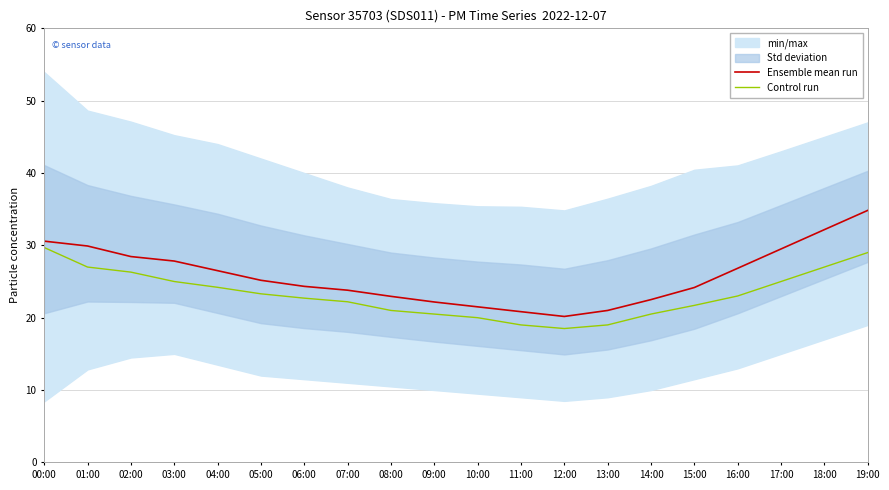

Is the value of Control run at 17:00 greater than the value of Ensemble mean run at 19:00?

No